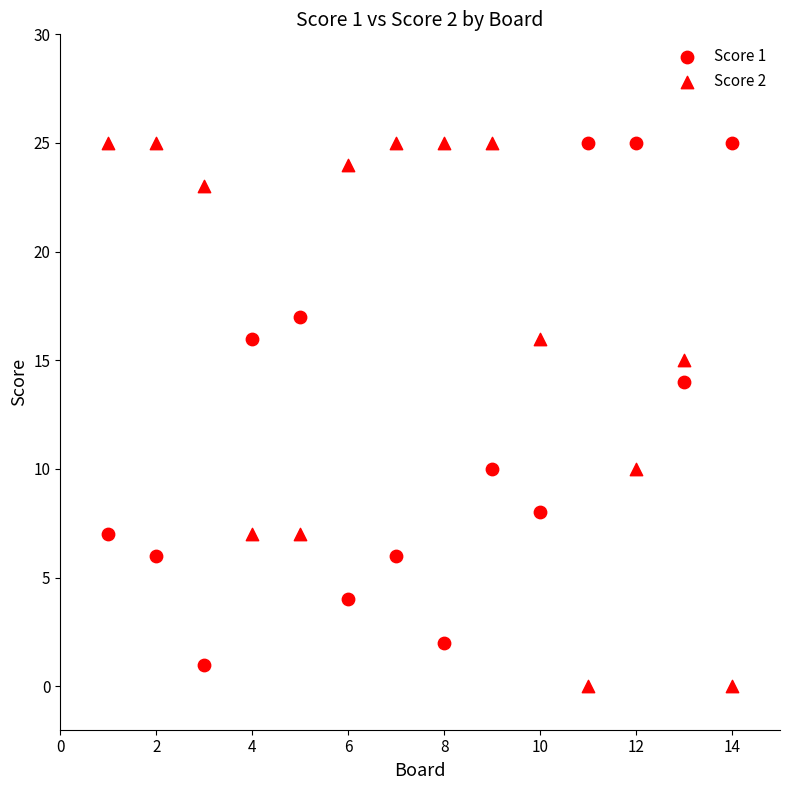

Count the number of points in this scatter plot.

28